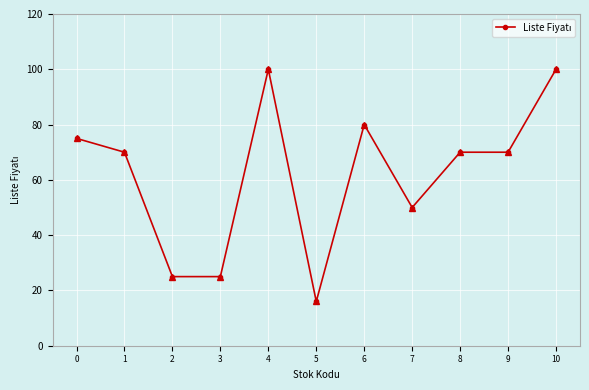

What is the value of the 7th point from the left?

80